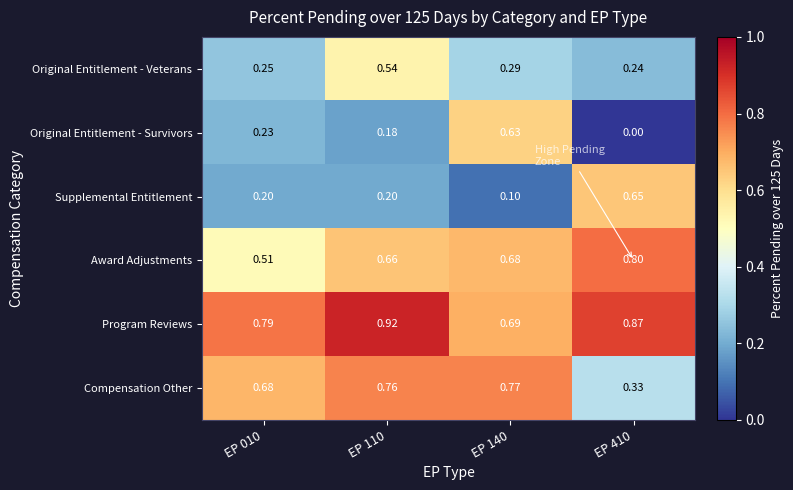

Which series has the largest range (max minus min)?

Original Entitlement - Survivors